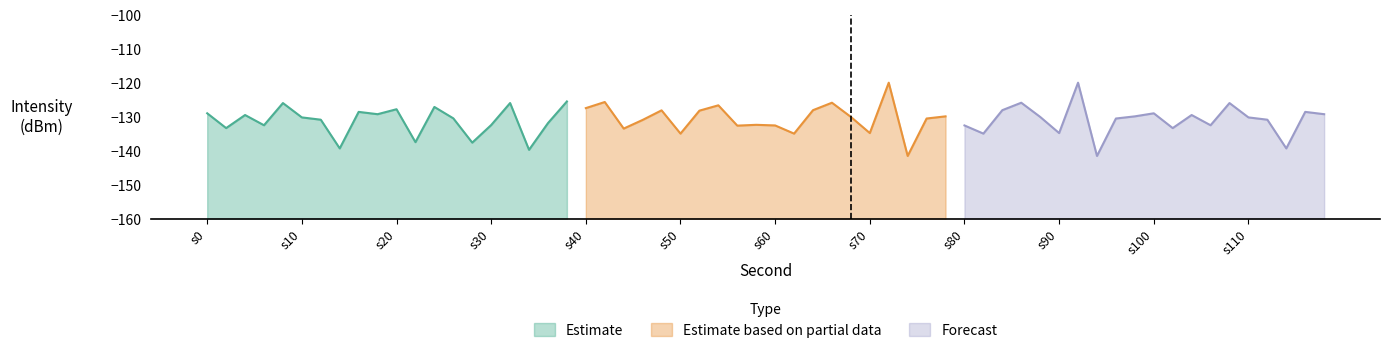

Is it true that Estimate based on partial data equals -128.2 at 12?

True